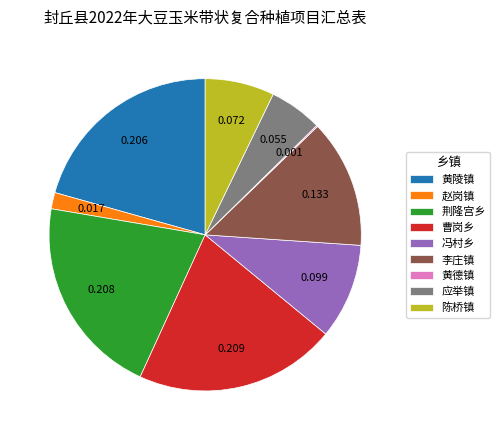

Do 荆隆宫乡 and 冯村乡 together represent more than half of the pie?

No